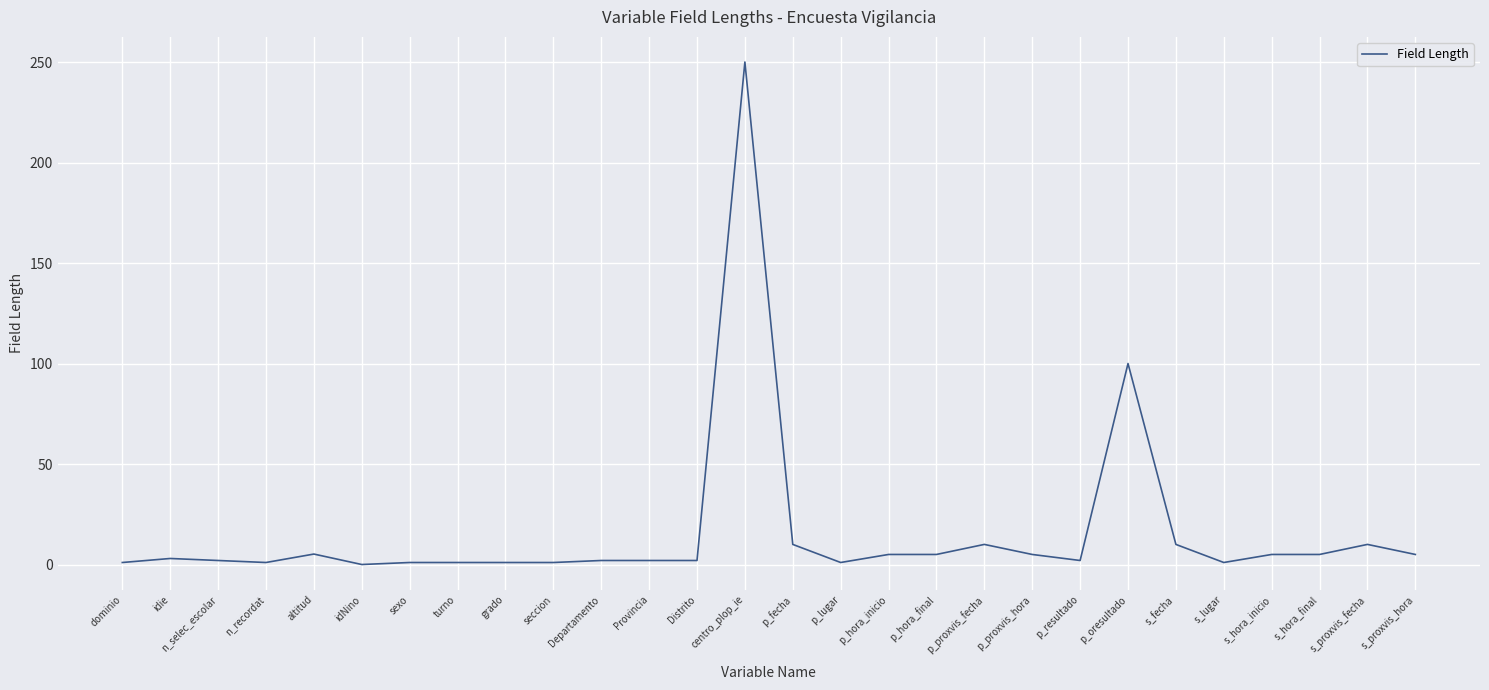

What is the difference between the maximum and minimum values?

250.0